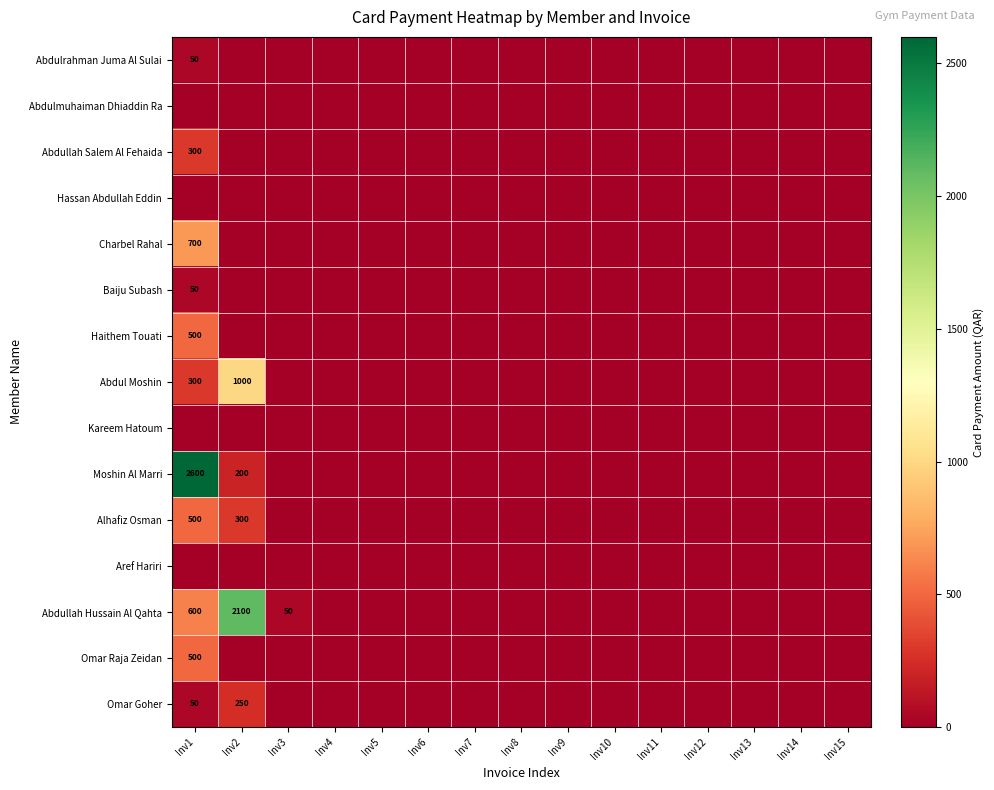

Which category has the lowest value in the Haithem Touati series?

Inv2